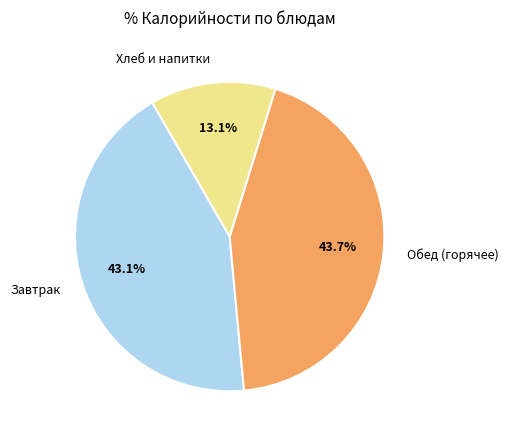

Which slice is the largest?

Обед (горячее)